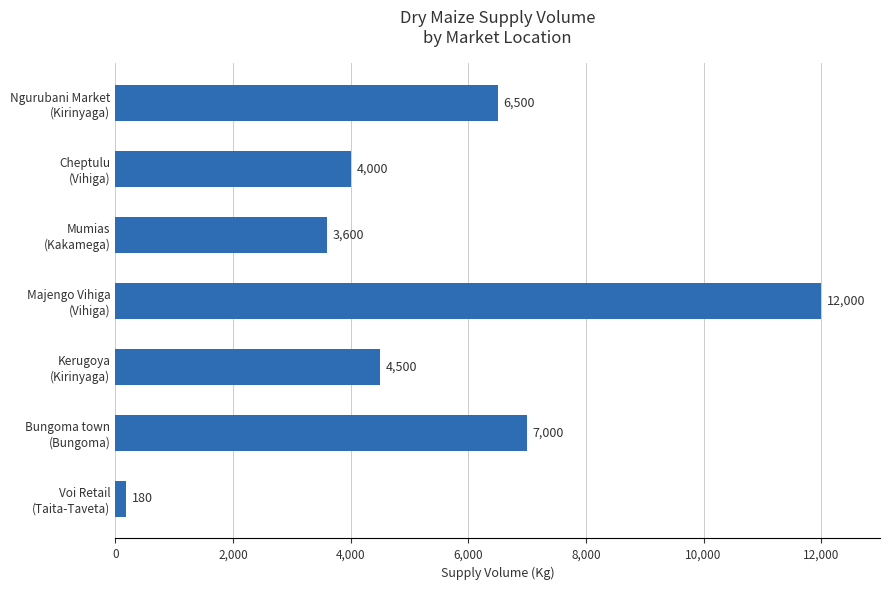

What is the minimum value shown in the chart?

180